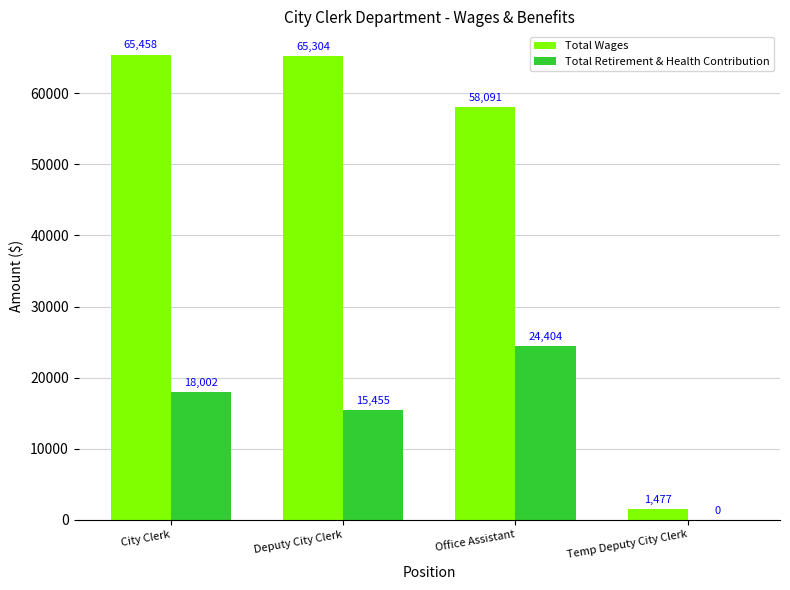

Which series changed the most between City Clerk and Deputy City Clerk?

Total Retirement & Health Contribution